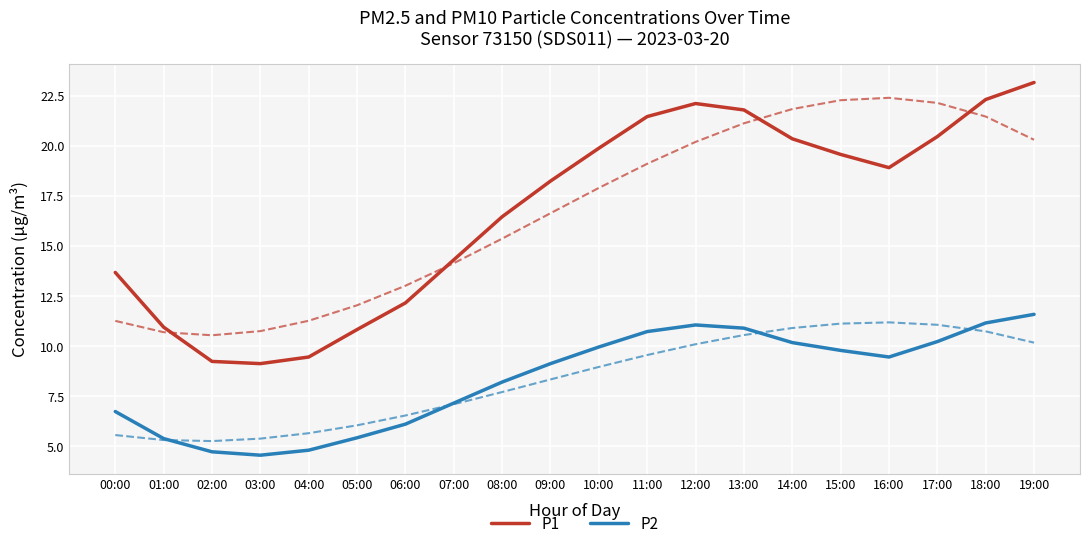

Which label corresponds to the largest value in the chart?

19:00